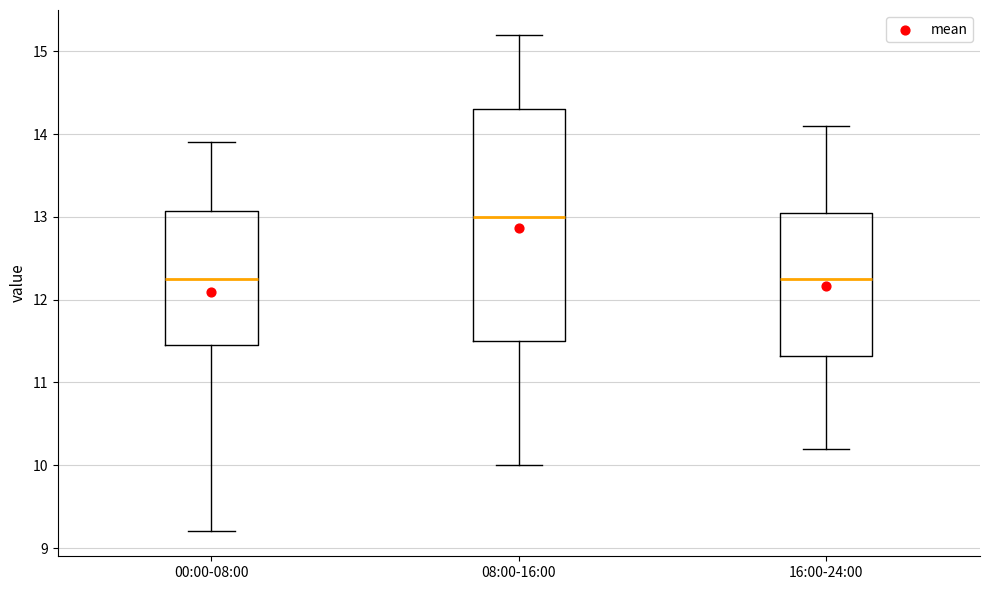

Reading left to right, read every box against the y-axis: the position of its median line, the range the box covers, and the ends of its whiskers. The values are not printed on the chart, so give them approximately, as read against the axis.

00:00-08:00: median 12.3, box 11.5 to 13.1, whiskers 9.2 to 13.9
08:00-16:00: median 13.0, box 11.5 to 14.3, whiskers 10.0 to 15.2
16:00-24:00: median 12.3, box 11.3 to 13.1, whiskers 10.2 to 14.1